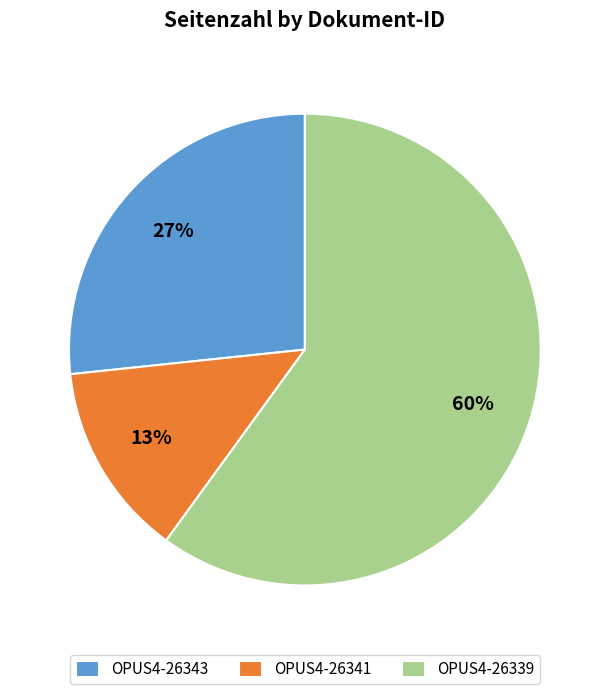

The OPUS4-26343 slice represents 27% of the pie. True or false?

True